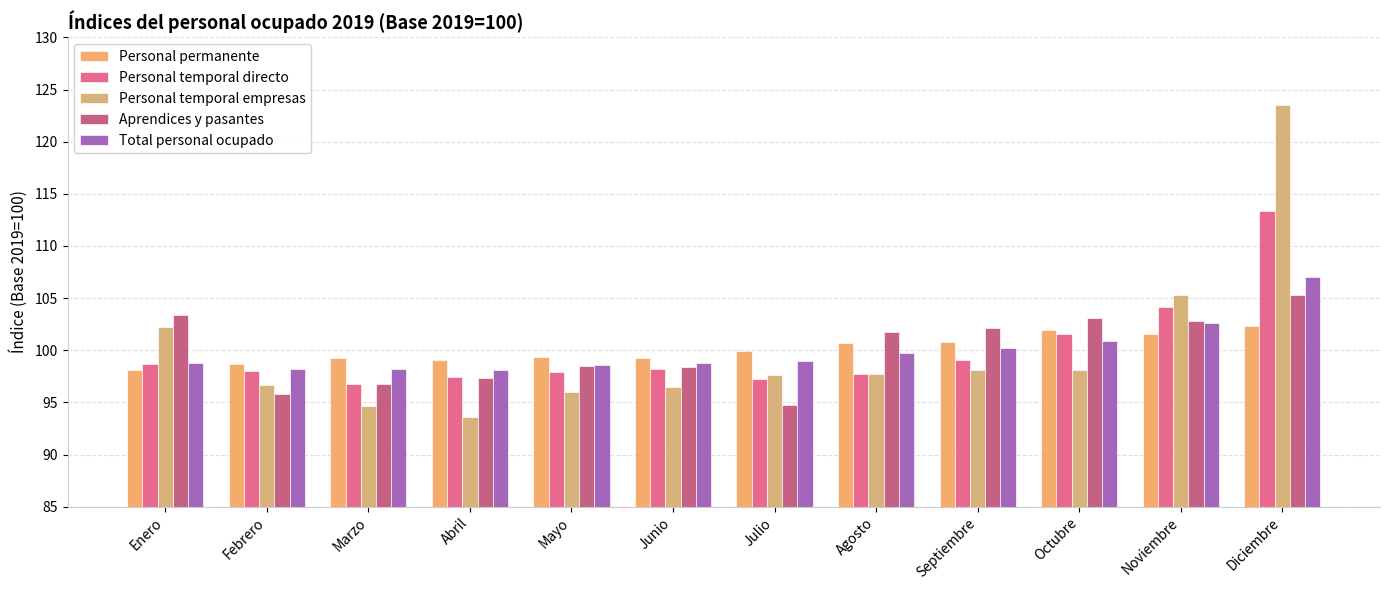

Which category has the highest value across all series?

Diciembre